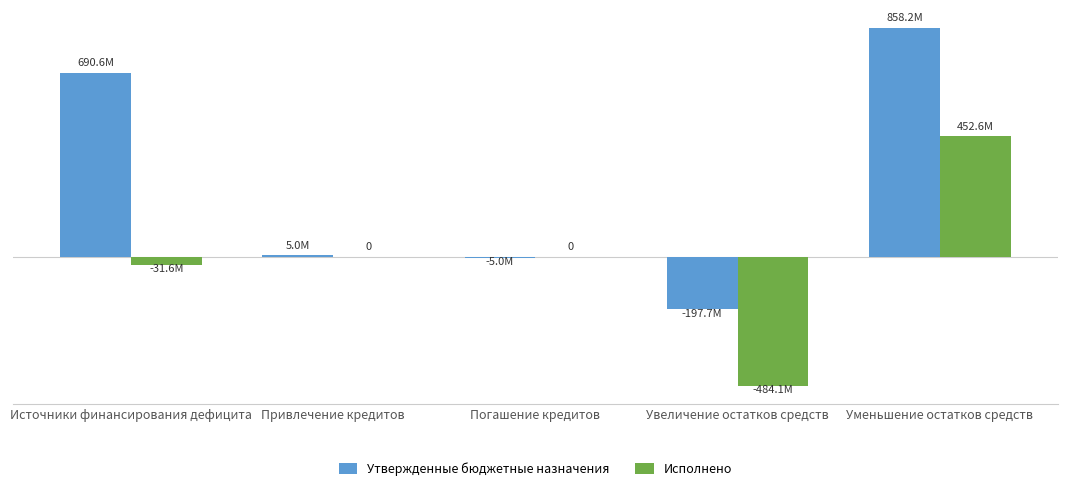

What are all the series names shown in the legend?

Утвержденные бюджетные назначения, Исполнено